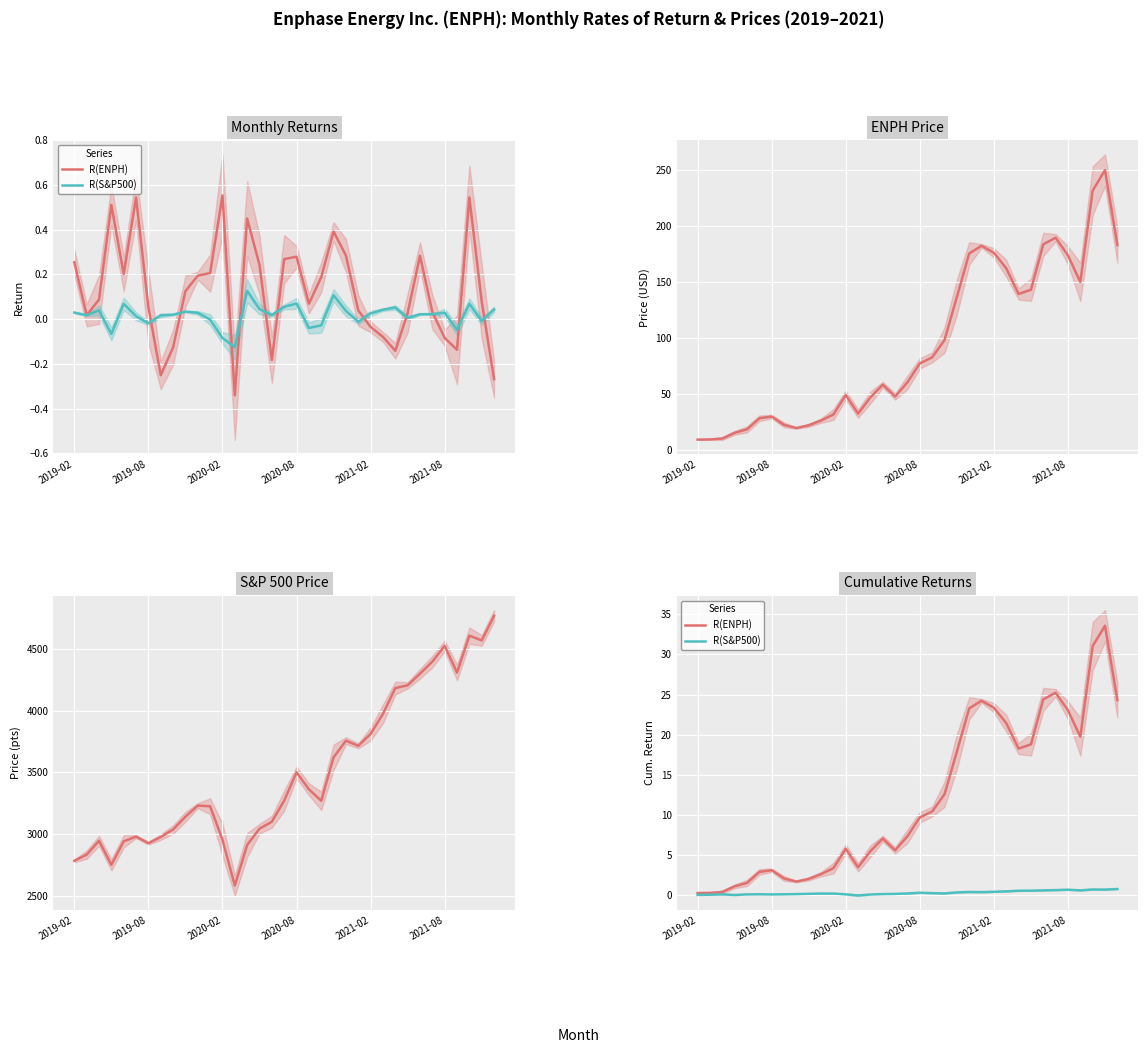

How many values in R(S&P500) are above zero?

34